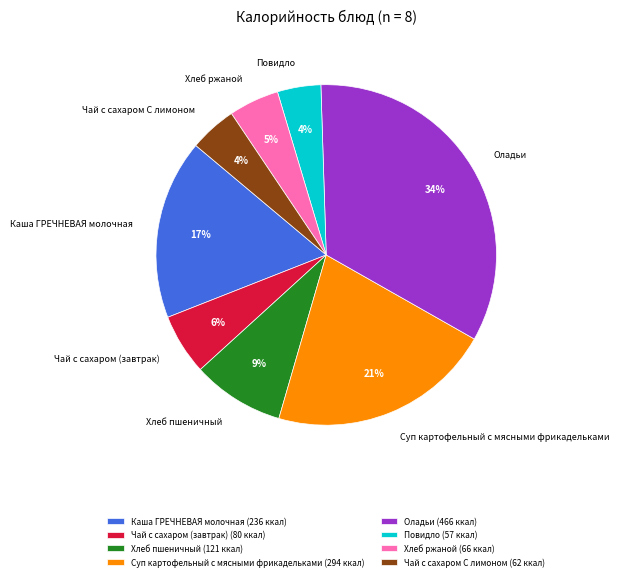

How many segments does this pie chart have?

8